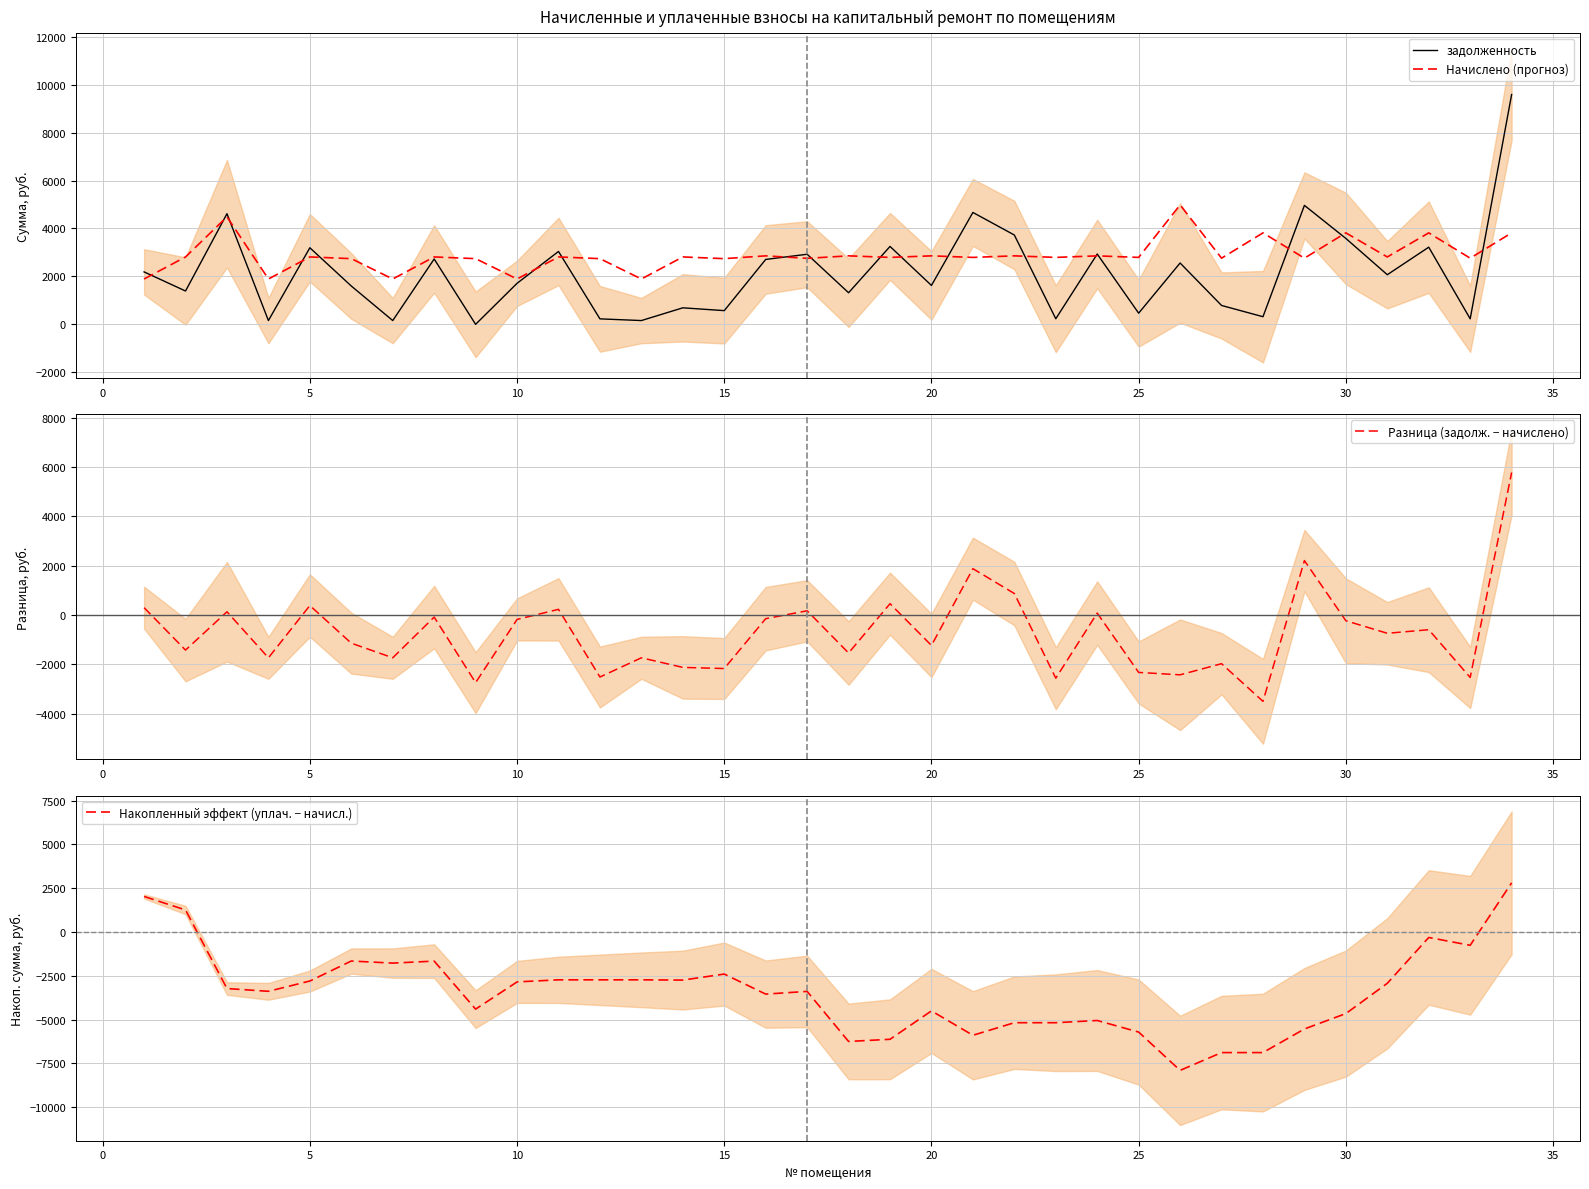

What is the minimum value for Разница (задолж. − начислено)?

-3498.7